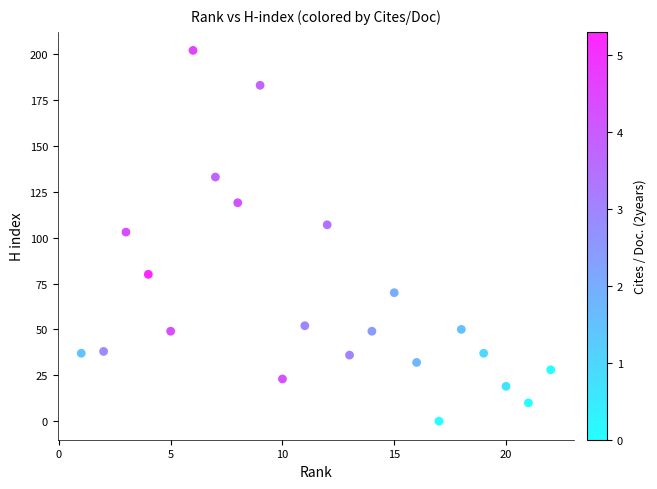

What is the range of Y values (max minus min)?

202